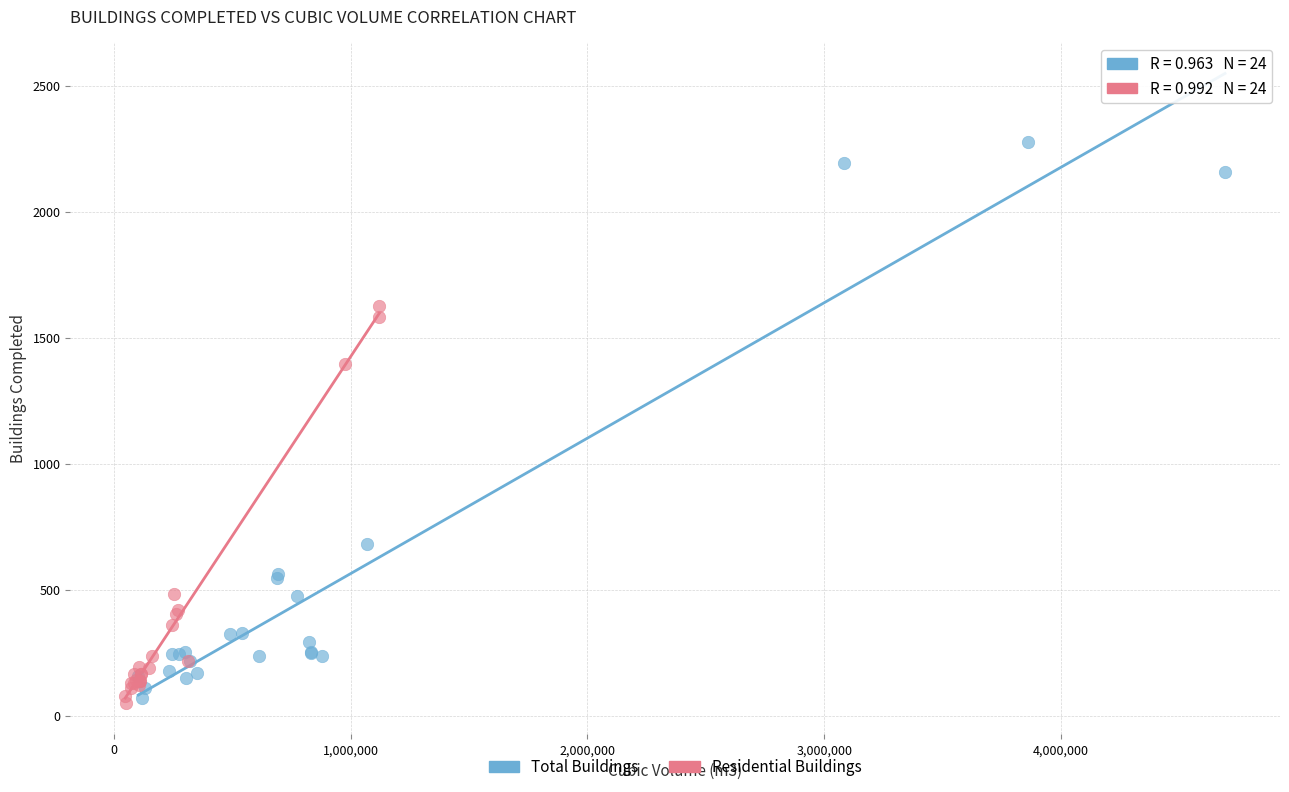

What are all the series names shown in the legend?

Total Buildings, Residential Buildings